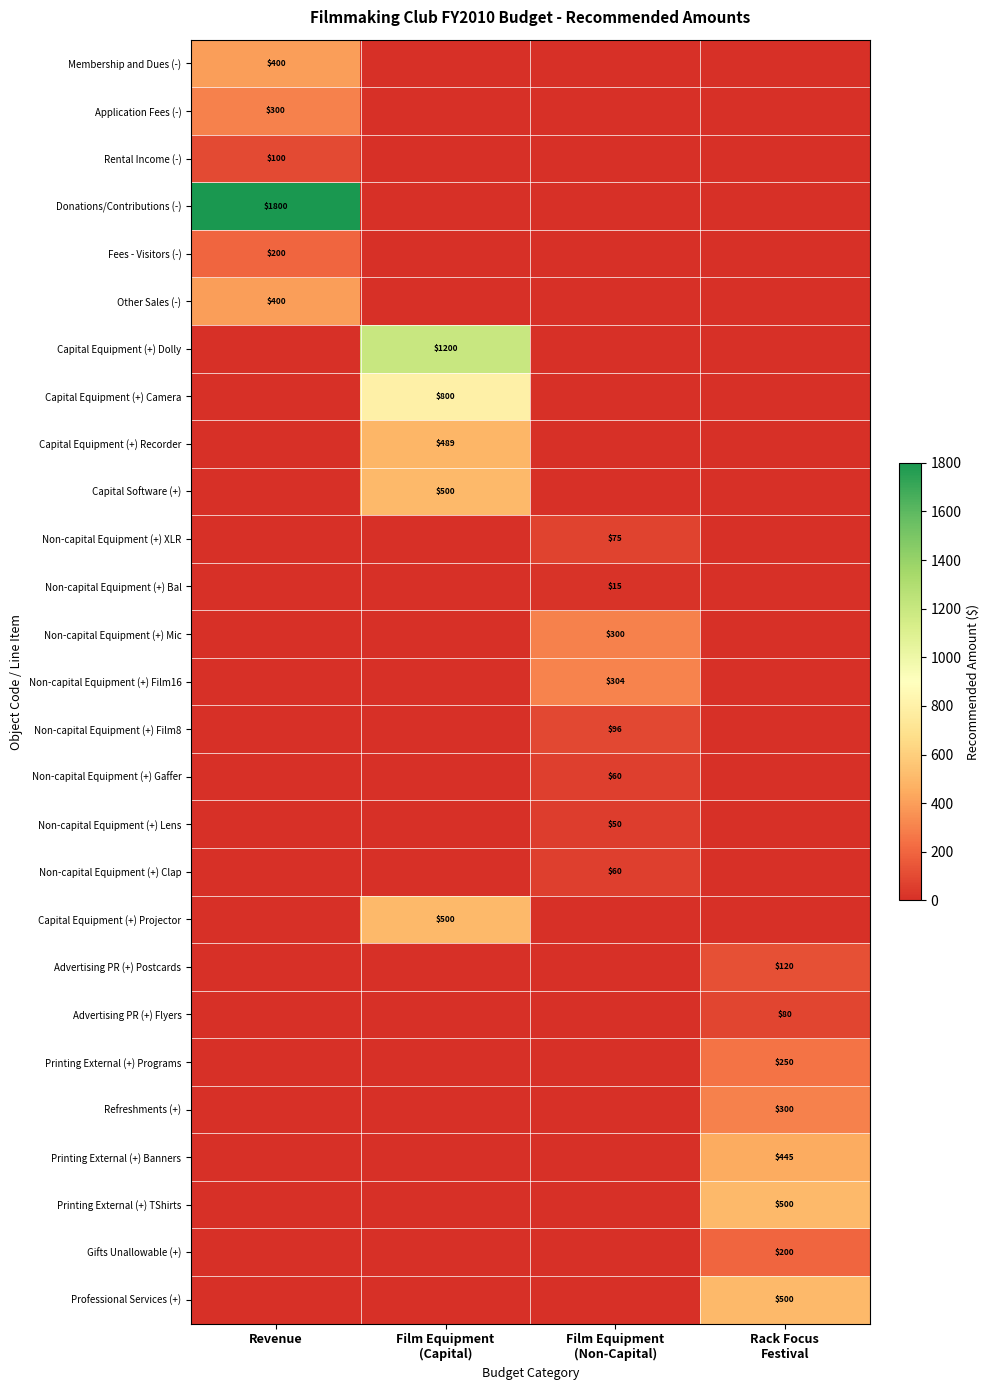

At how many categories does at least one series exceed 802?

2